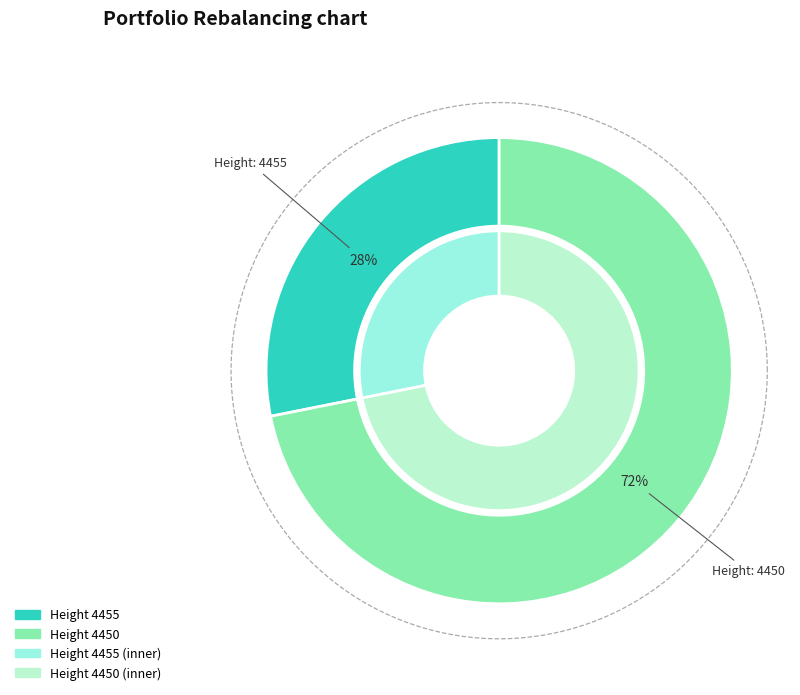

Combined, what portion of the pie is 4450 and 4455?

100.0%